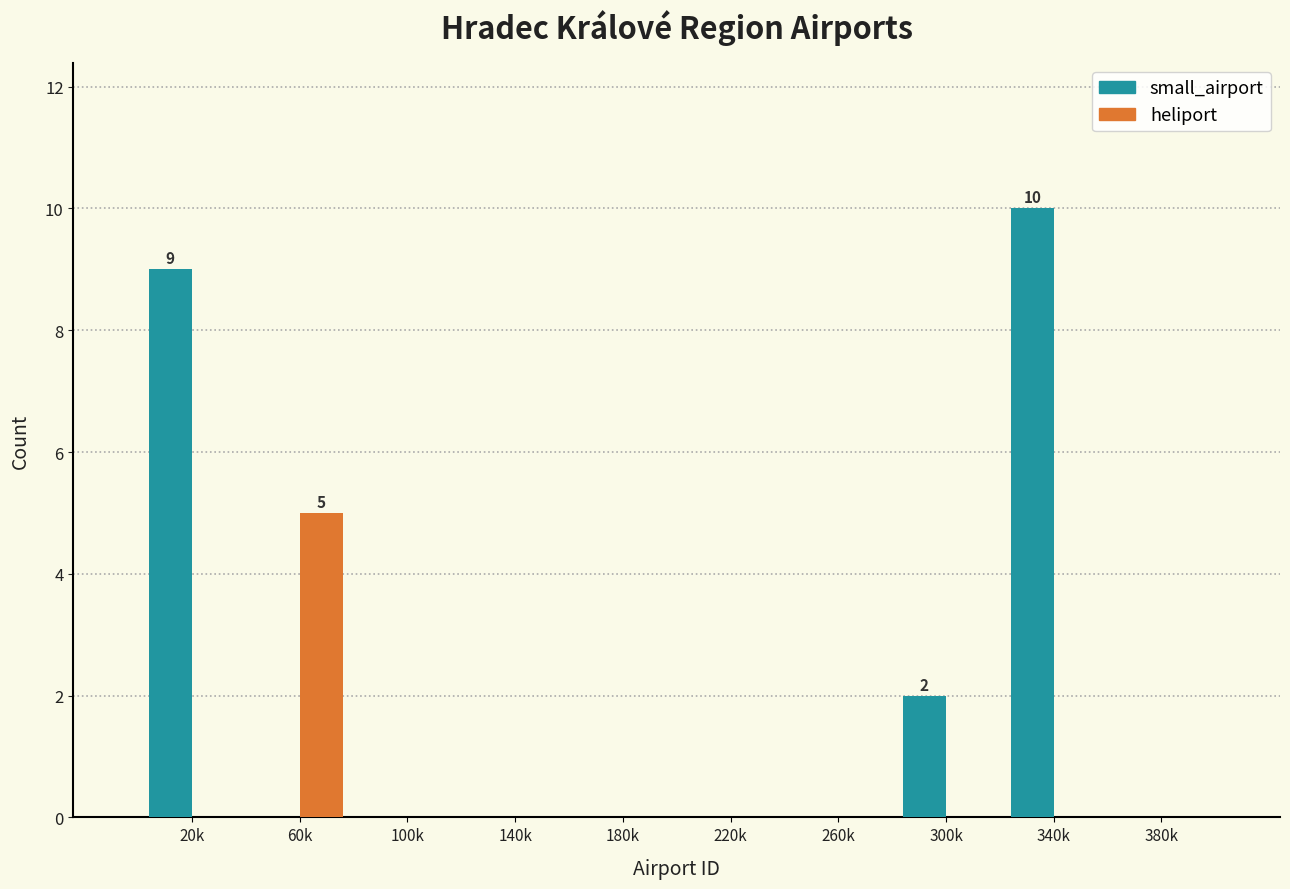

Reading right to left, extract all data points from this chart.

small_airport: 380k=0	340k=10	300k=2	260k=0	220k=0	180k=0	140k=0	100k=0	60k=0	20k=9
heliport: 380k=0	340k=0	300k=0	260k=0	220k=0	180k=0	140k=0	100k=0	60k=5	20k=0